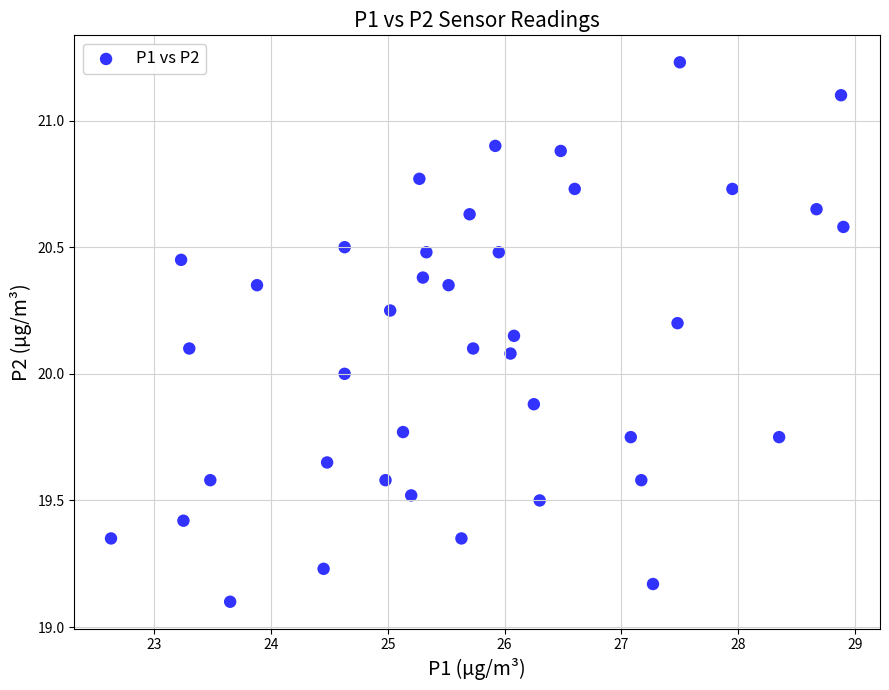

What is the range of Y values (max minus min)?

2.1